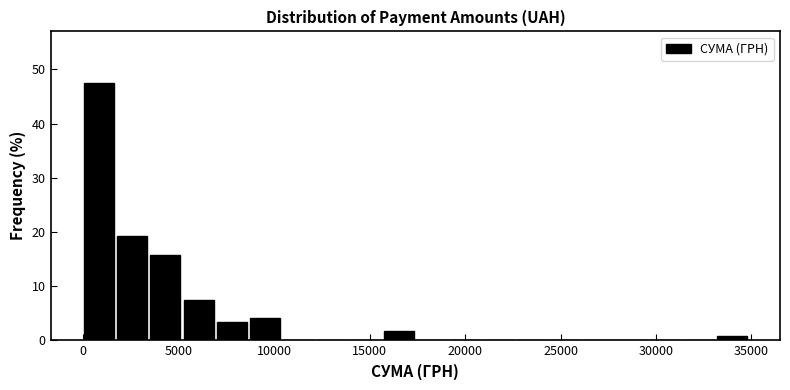

Around what value on the x-axis is the tallest bar? Give the approximate position of its centre, as read against the axis.

1000